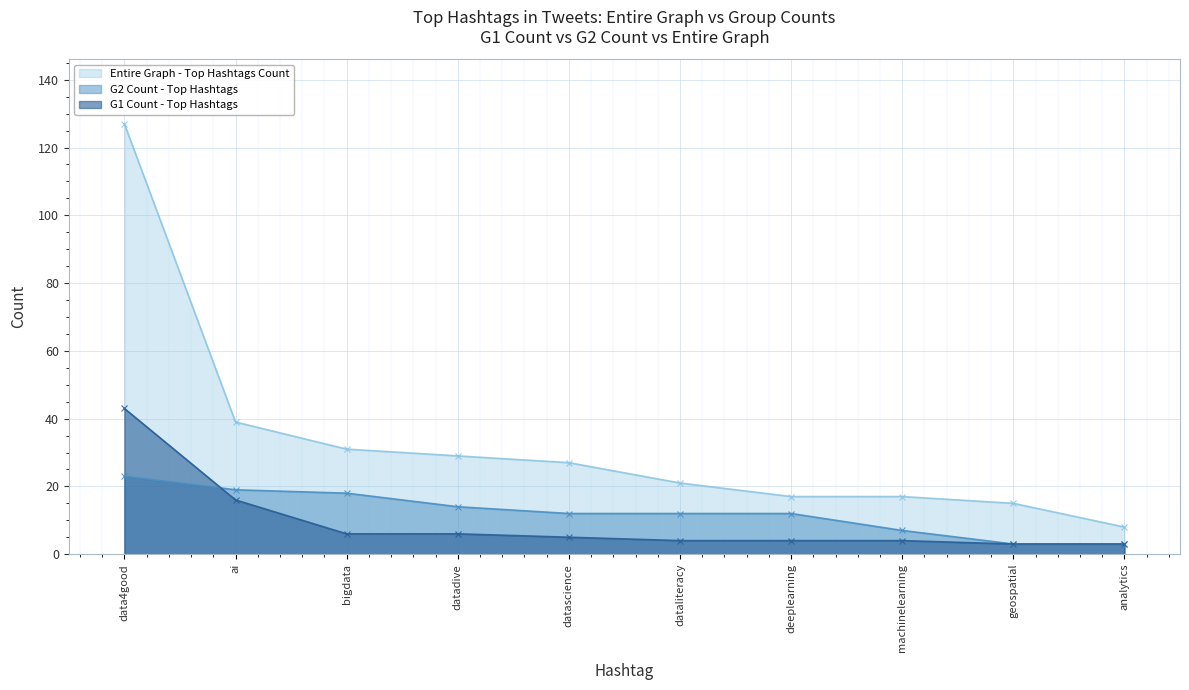

How many lines are shown in the chart?

3